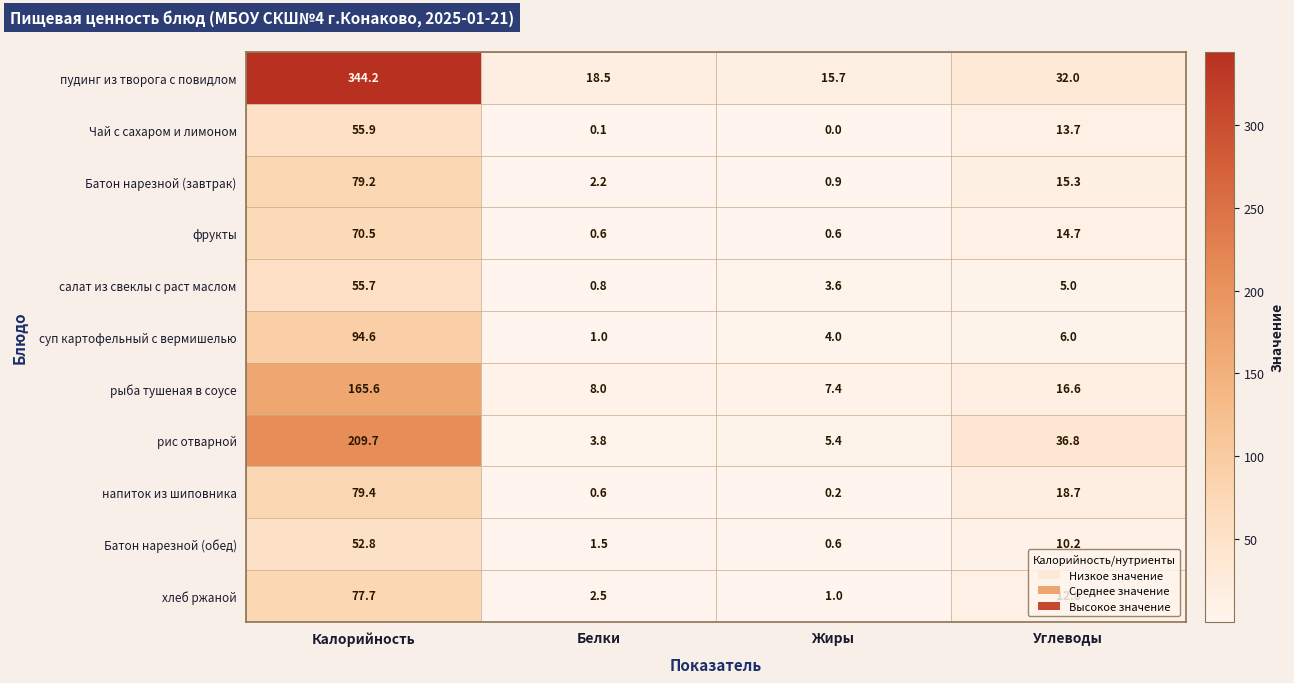

Count the number of categories in the chart.

4